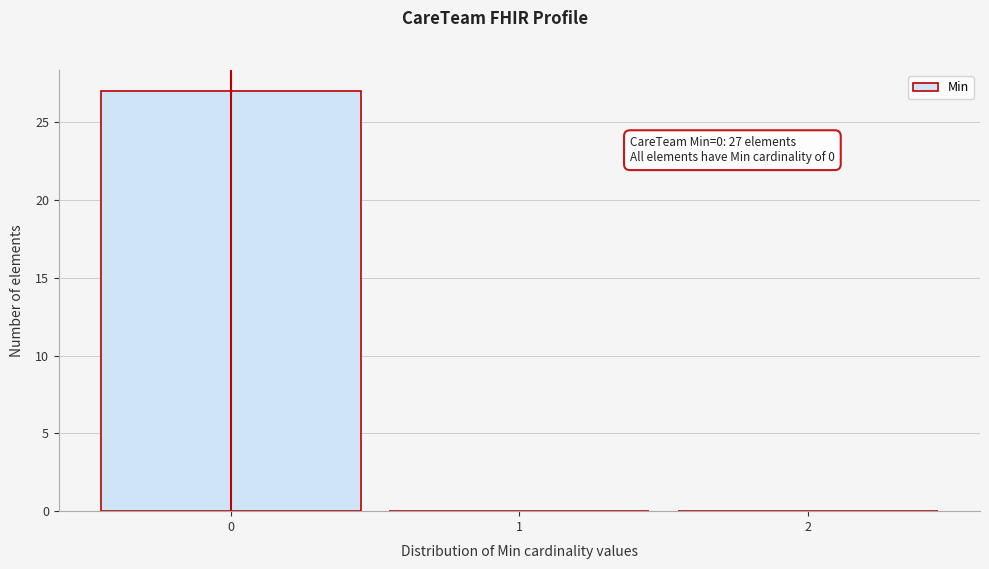

Reading right to left, transcribe all the data shown in this chart.

2=0	1=0	0=27